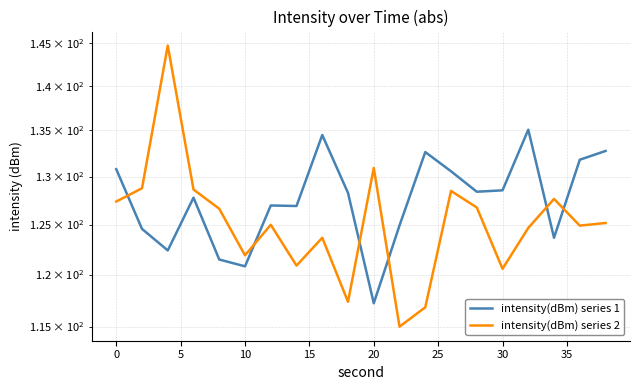

What is the total value across all series at 15?

248.1